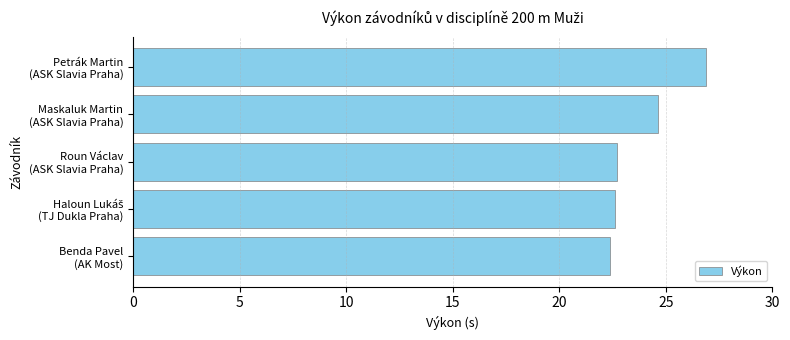

What is the difference between the second highest and second lowest values?

2.0